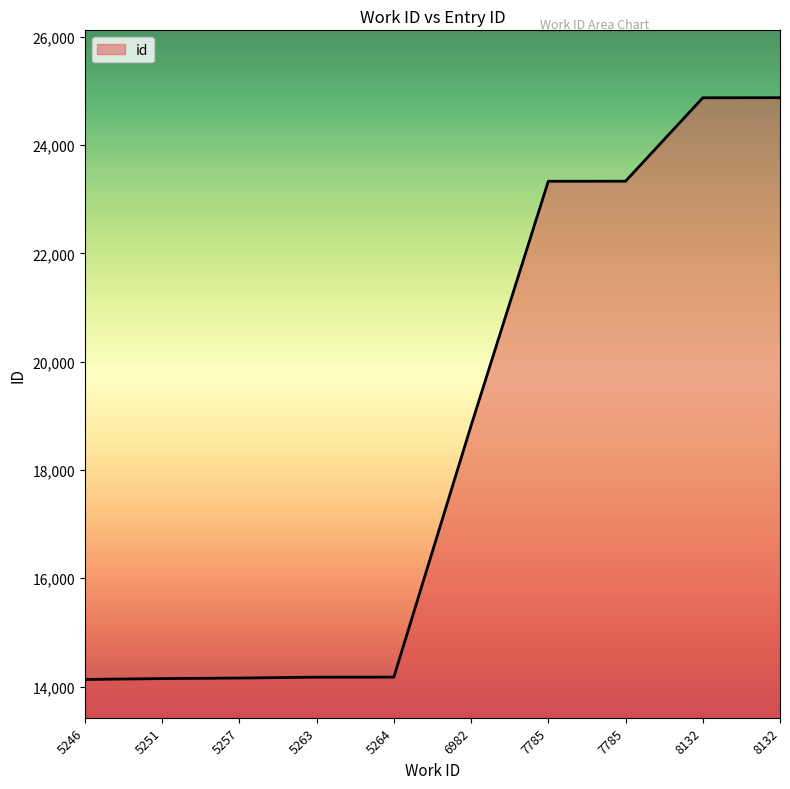

What is the difference between the second highest and second lowest values?

10724